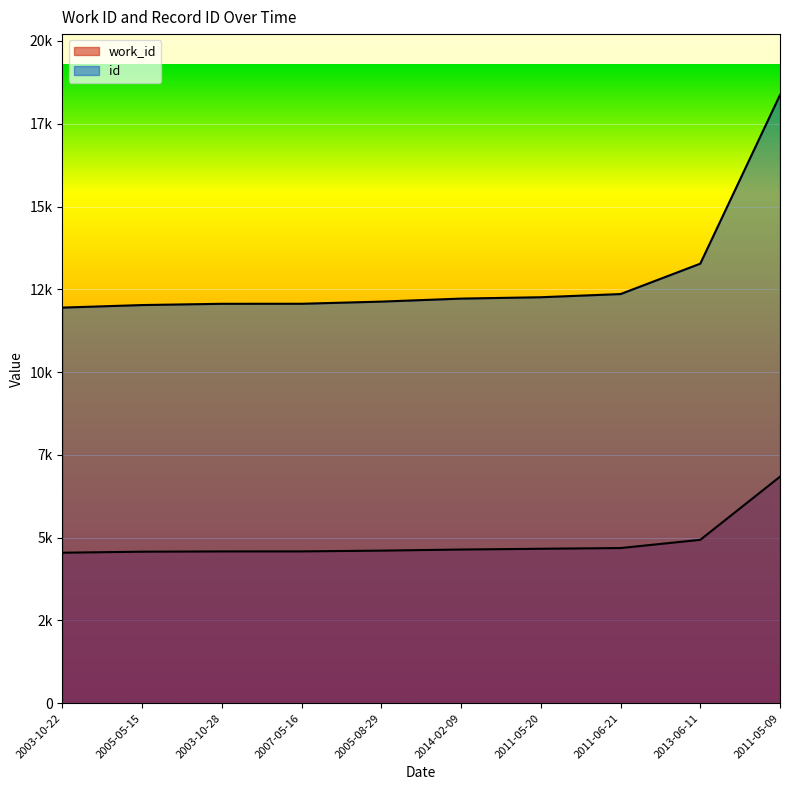

Reading left to right, what are all the values shown in this chart?

work_id: 2003-10-22=4544	2005-05-15=4575	2003-10-28=4583	2007-05-16=4584	2005-08-29=4607	2014-02-09=4640	2011-05-20=4663	2011-06-21=4685	2013-06-11=4933	2011-05-09=6840
id: 2003-10-22=11947	2005-05-15=12024	2003-10-28=12062	2007-05-16=12063	2005-08-29=12128	2014-02-09=12219	2011-05-20=12260	2011-06-21=12356	2013-06-11=13274	2011-05-09=18370